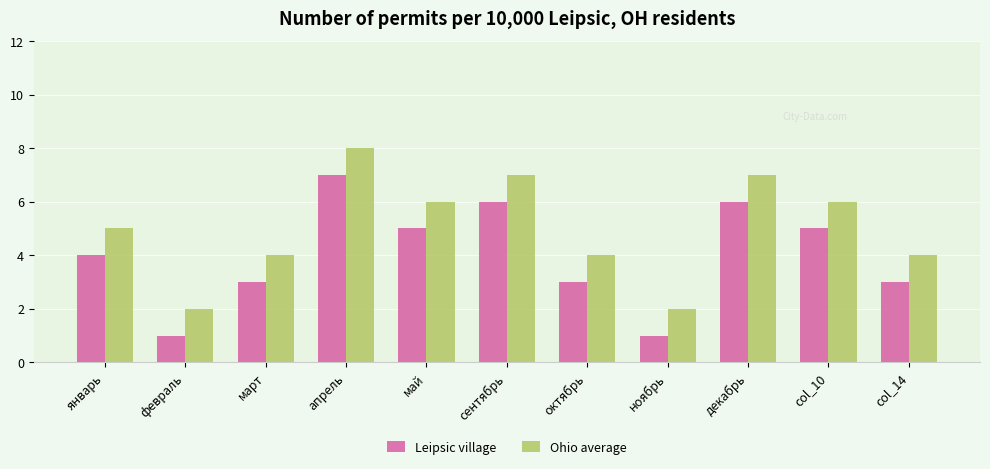

The value of Ohio average at col_14 is 4. True or false?

True